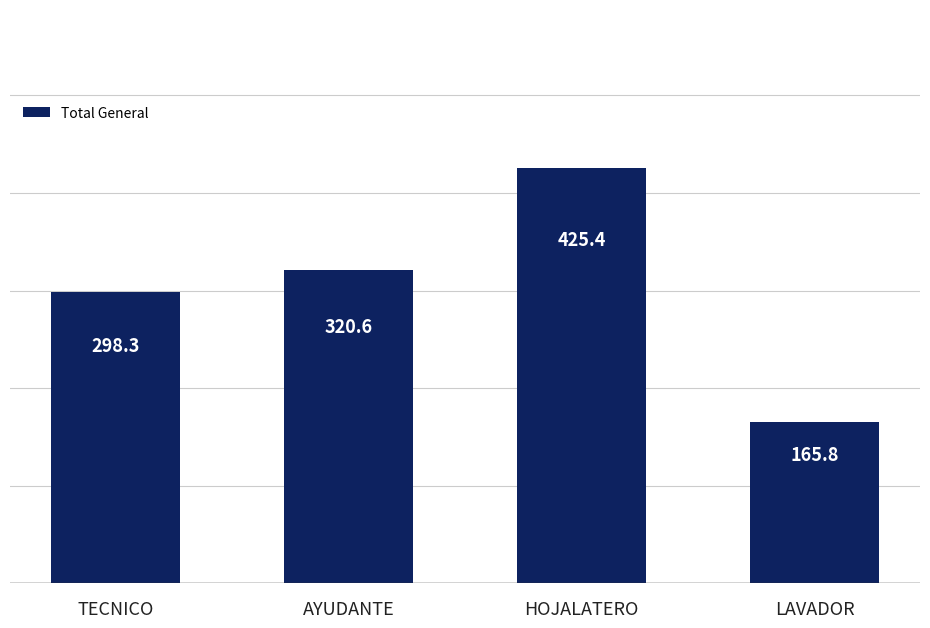

What is the label of the 1st bar from the left?

TECNICO